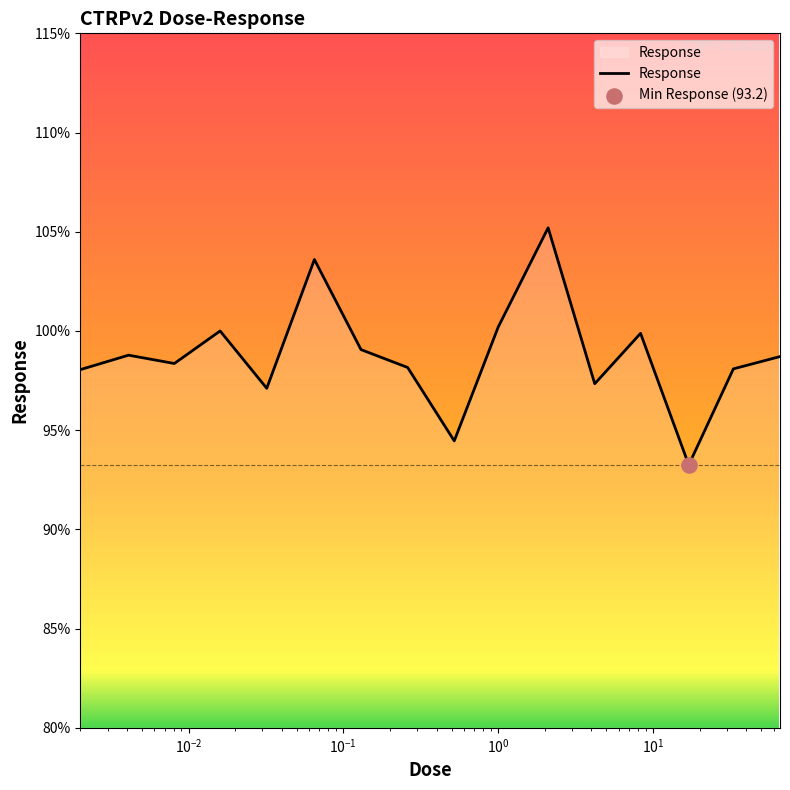

What is the maximum value shown in the chart?

105.2